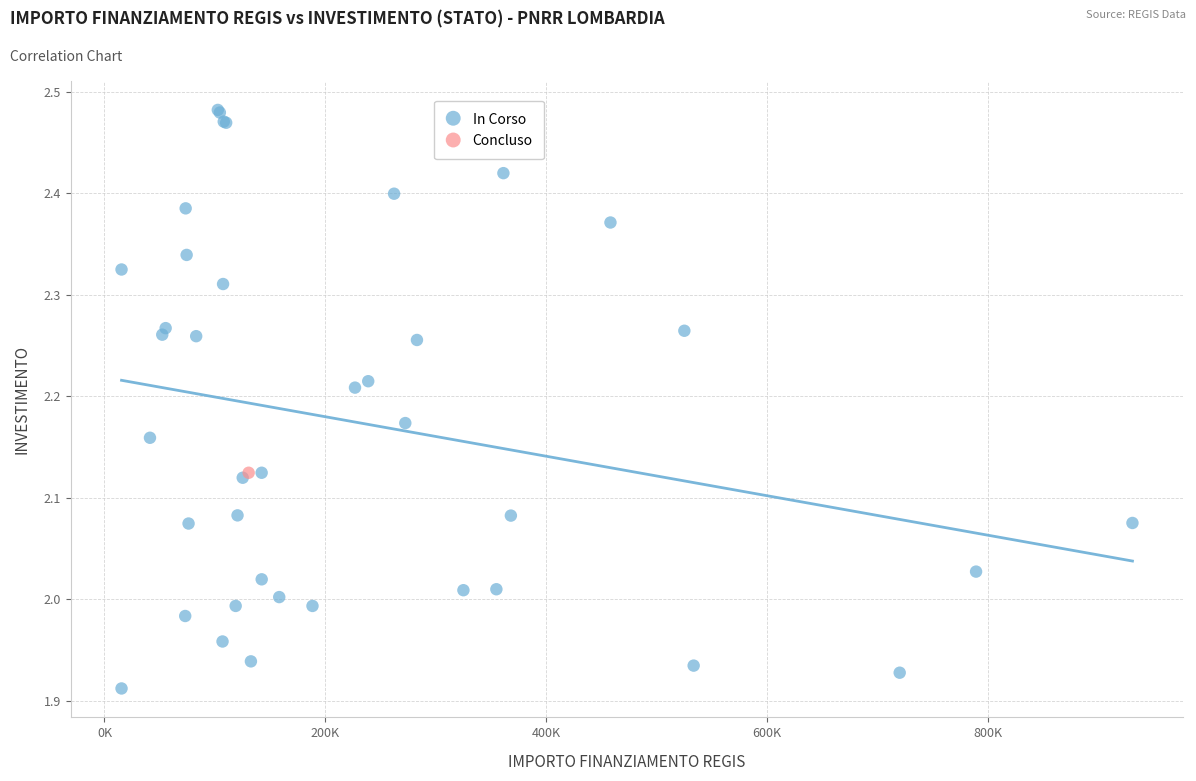

What are all the series names shown in the legend?

In Corso, Concluso